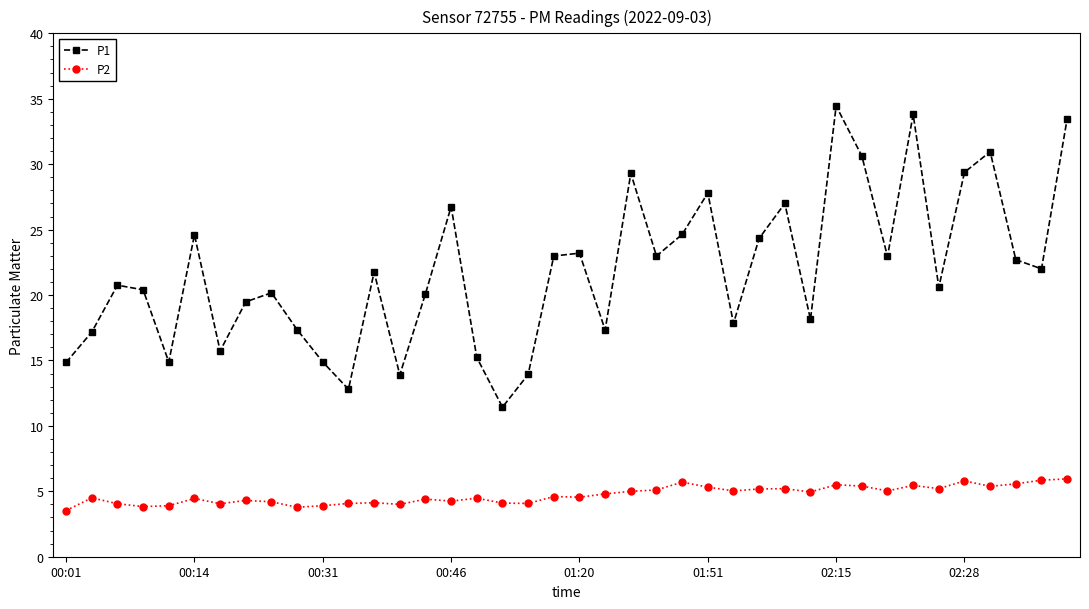

Which series has the largest total across all categories?

P1